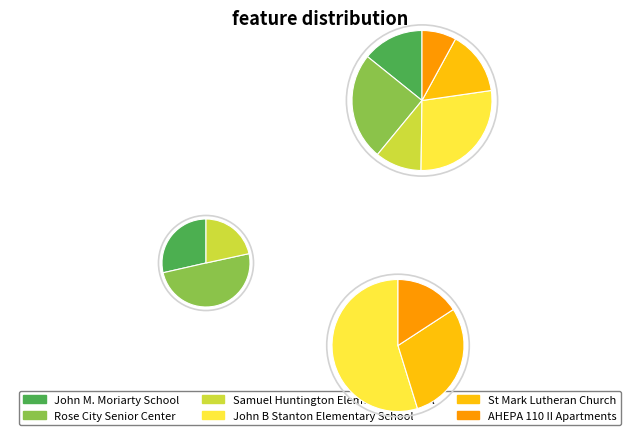

To the nearest percent, what portion does Samuel Huntington Elementary School represent?

11%